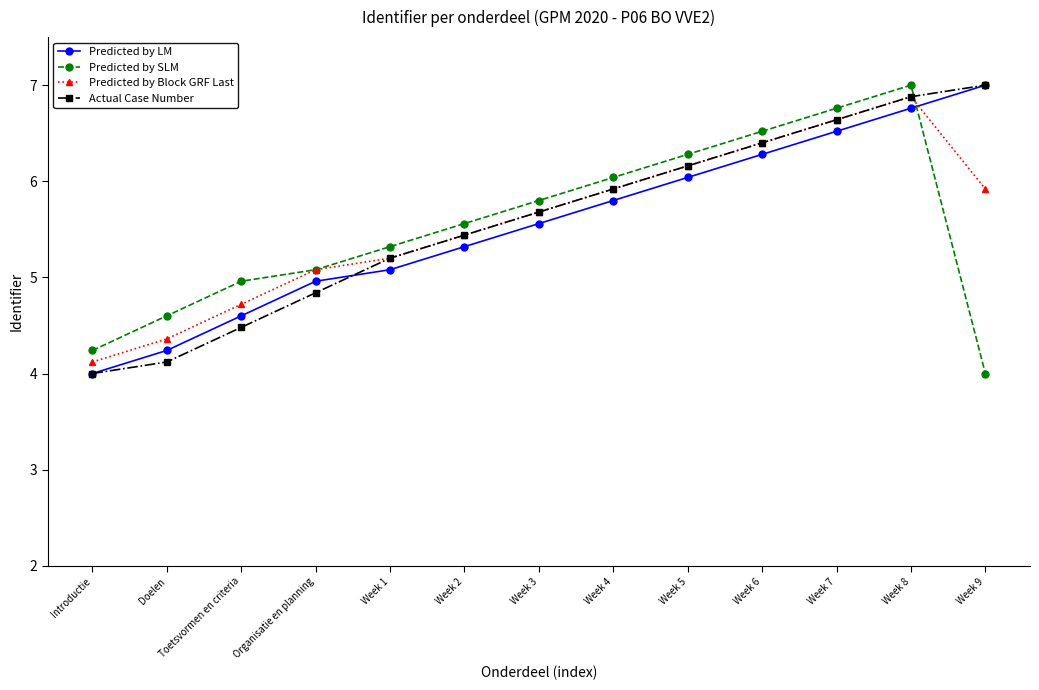

What is the difference between the Predicted by LM values at Week 7 and Week 8?

0.2